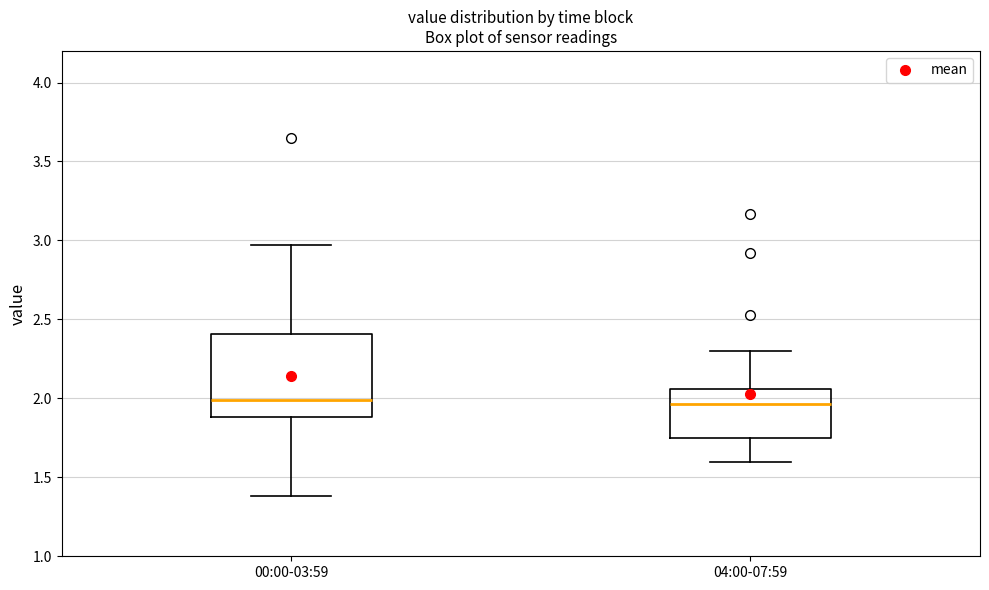

Comparing the boxes themselves (not the whiskers), which one is the tallest?

00:00-03:59